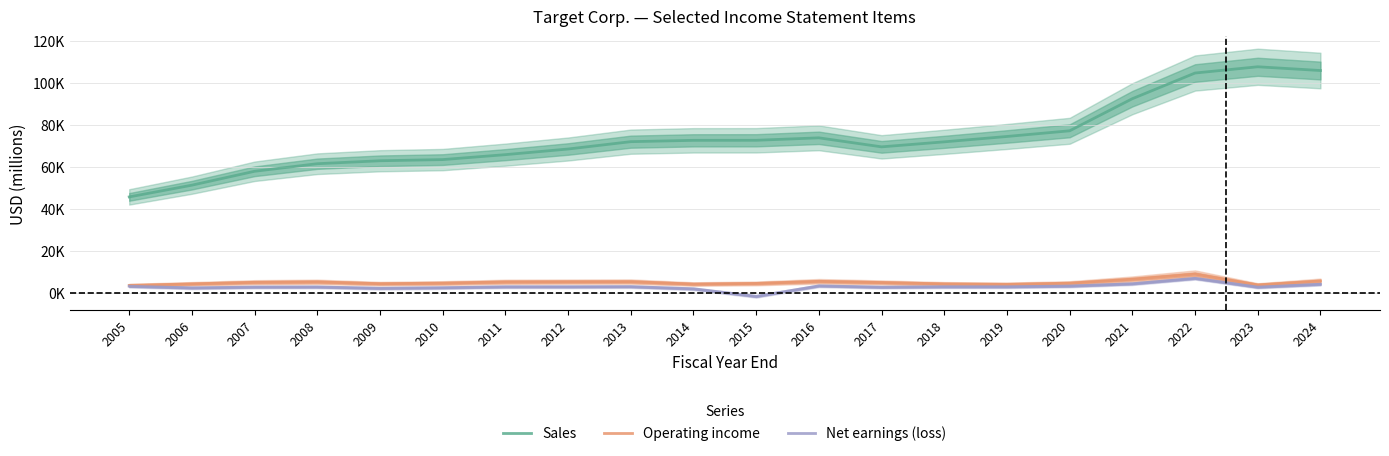

Is it true that Net earnings (loss) equals 6946 at 2022?

True